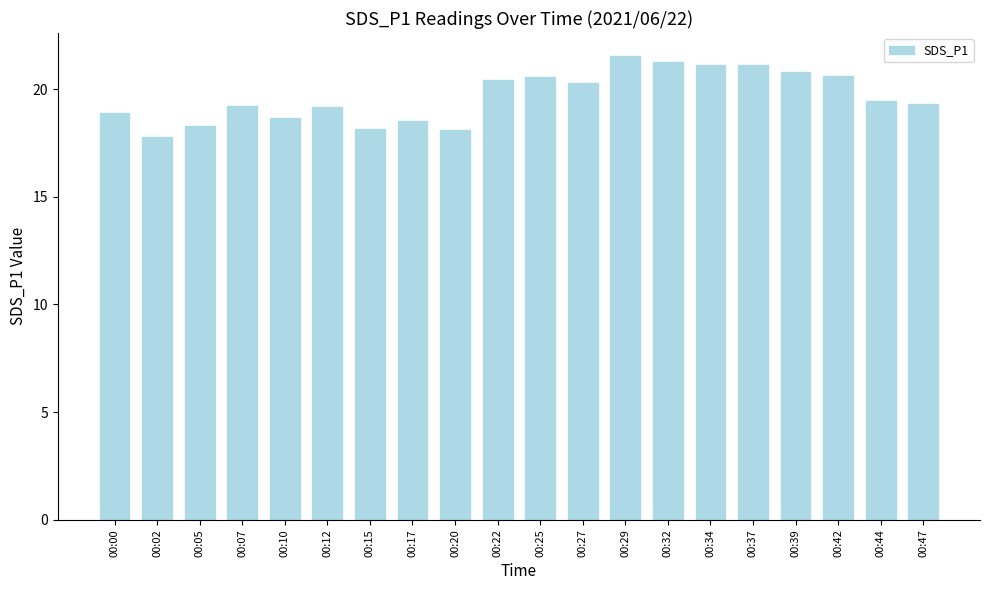

The chart shows a value of 19.2 at 00:07. True or false?

True